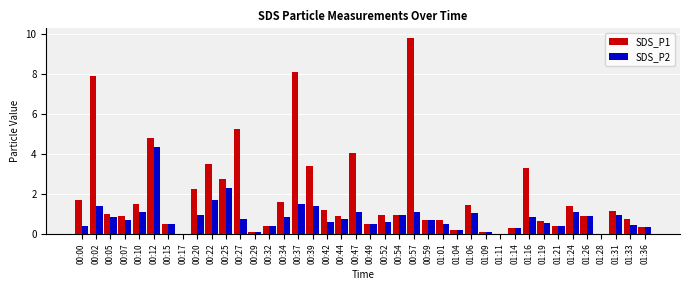

What is the greatest value displayed?

9.8